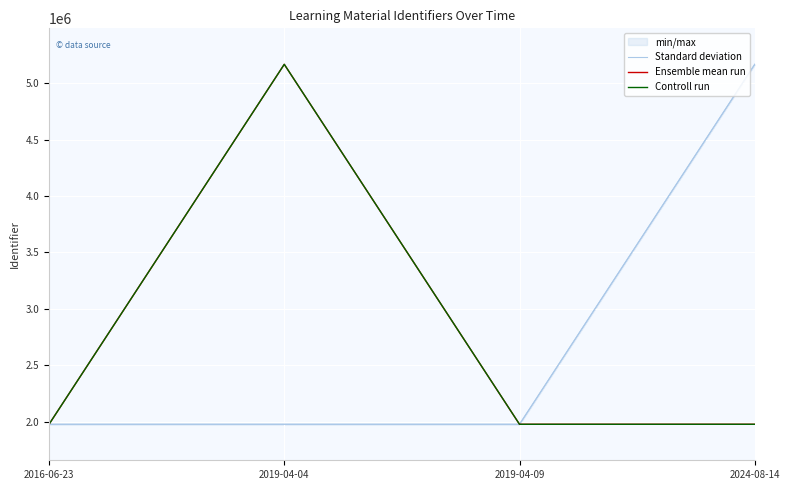

List the labels in order of Ensemble mean run value, largest first.

2019-04-04, 2024-08-14, 2016-06-23, 2019-04-09